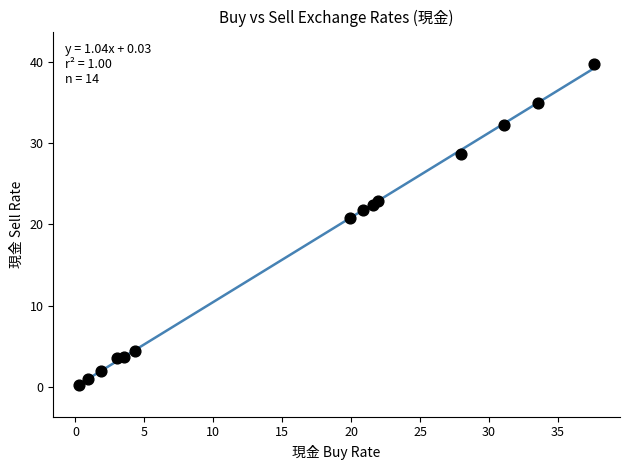

What is the range of X values (max minus min)?

37.4